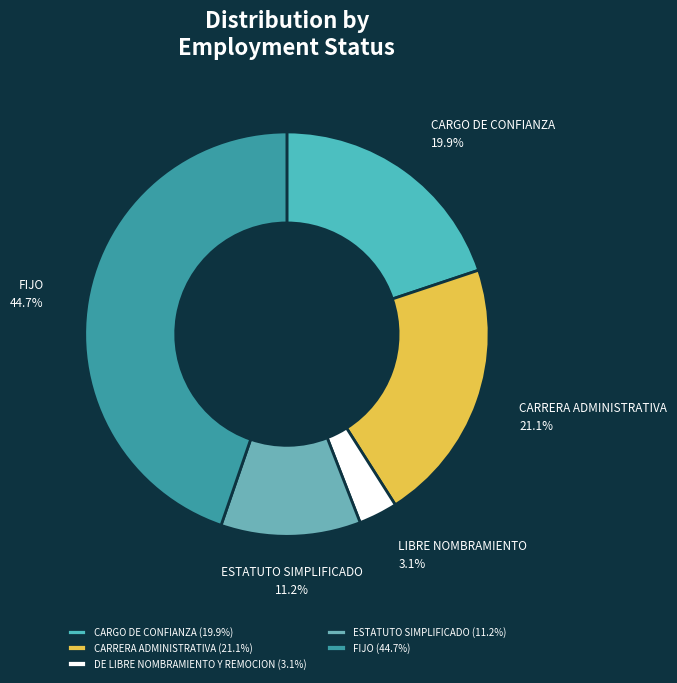

Is it true that ESTATUTO SIMPLIFICADO is 2% of the pie?

False